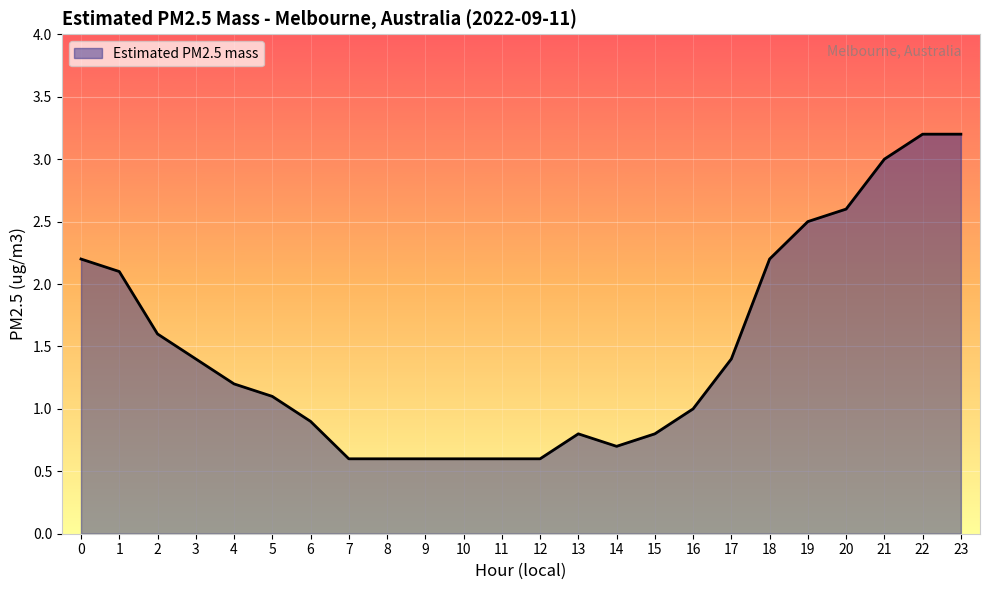

What is the smallest value displayed?

0.6